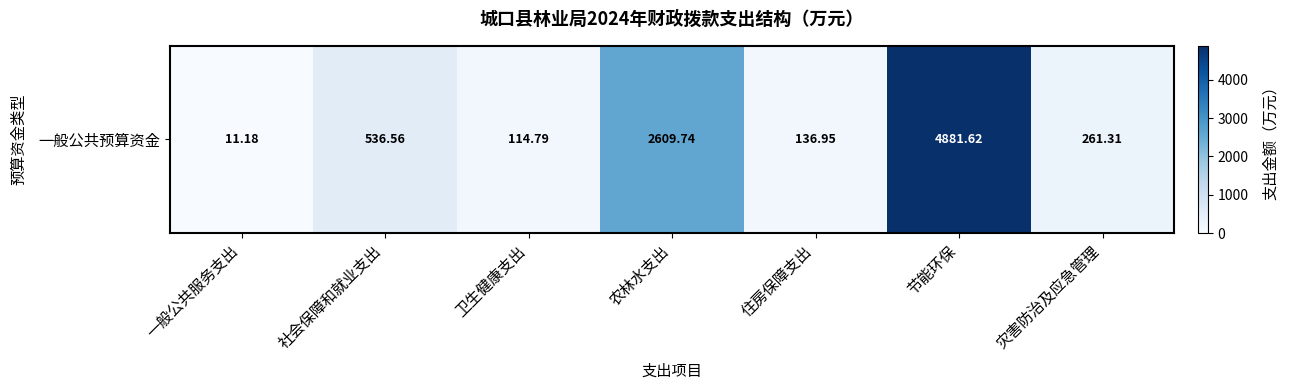

At which label does the data first exceed 261?

社会保障和就业支出